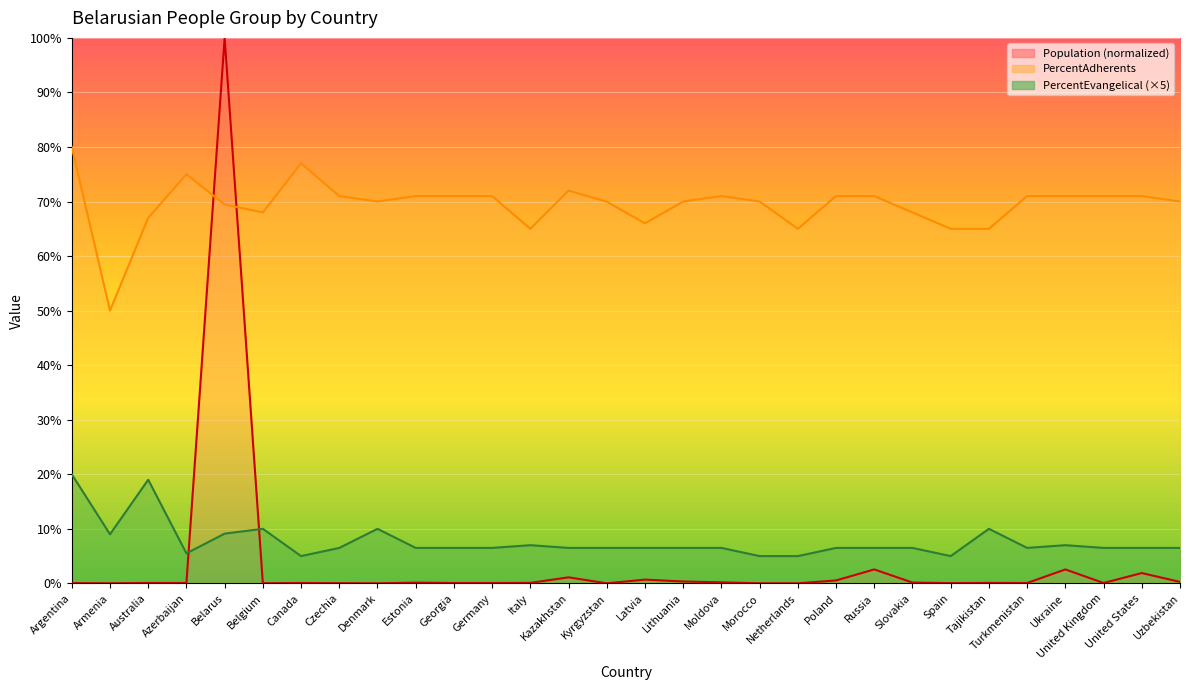

At how many categories does at least one series exceed 85?

1